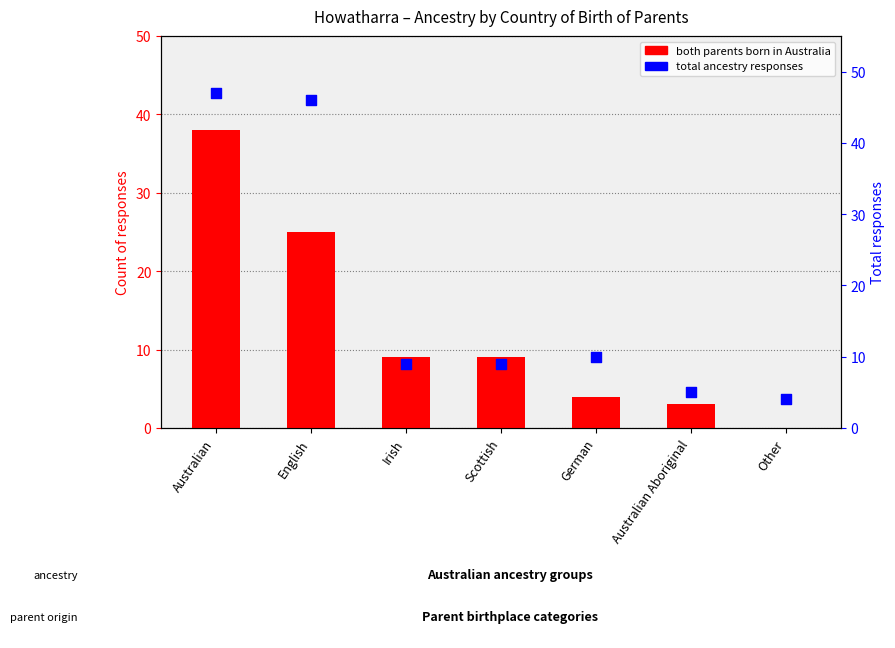

Is the value of Both parents born in Australia at German greater than the value of Total responses at Australian?

No